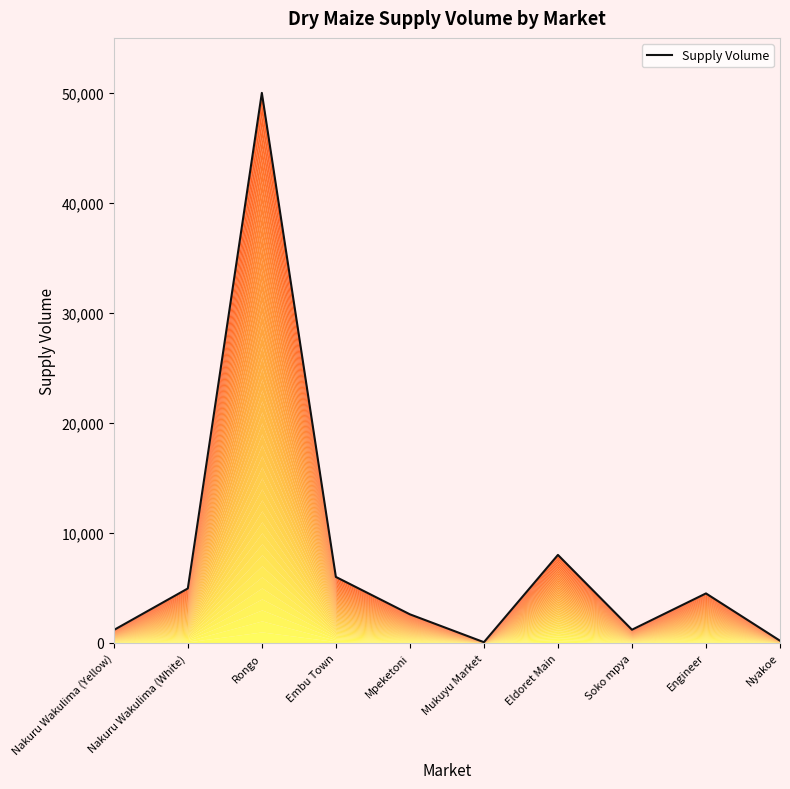

How many lines are shown in the chart?

1